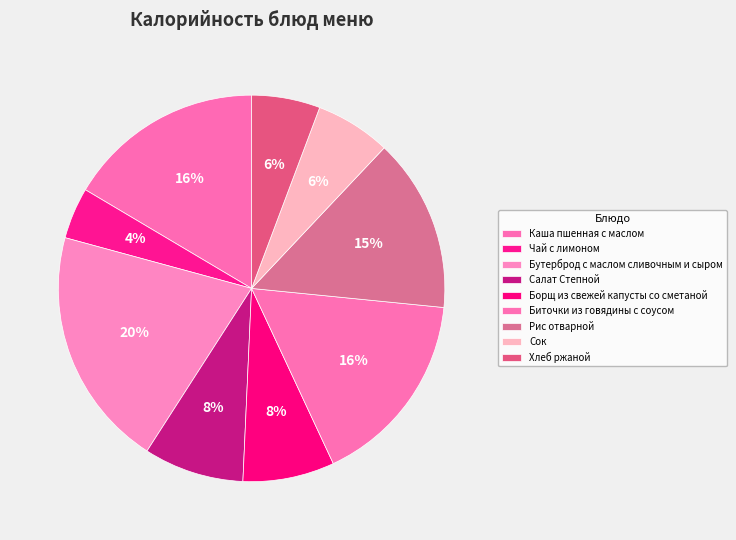

How many segments does this pie chart have?

9